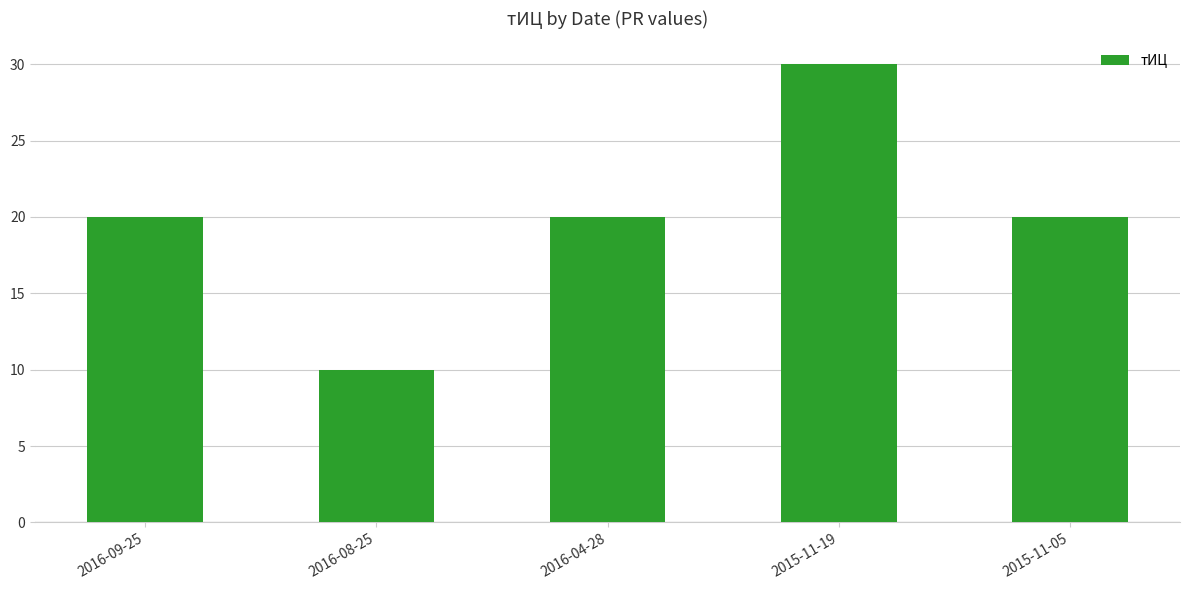

What is the label of the 5th bar from the right?

2016-09-25